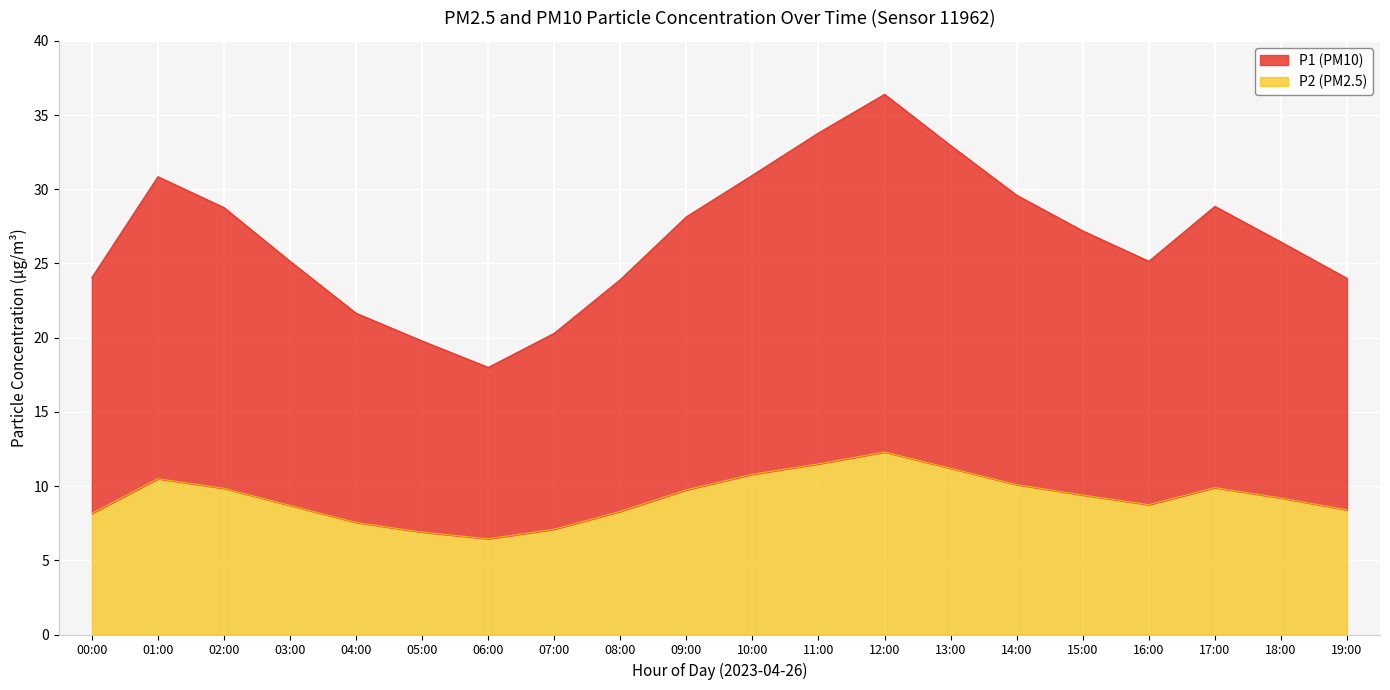

What is the value of the P2 point at the 13th from the left?

12.3